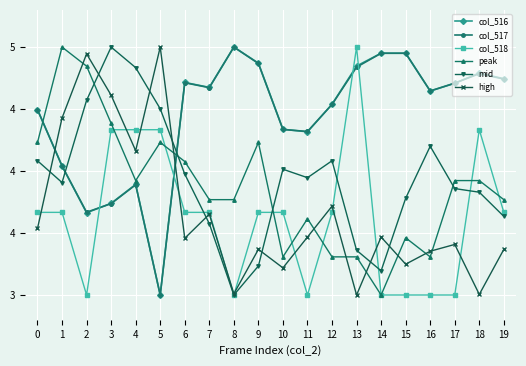

In col_516, how many points are higher than both neighbors (excluding endpoints)?

4